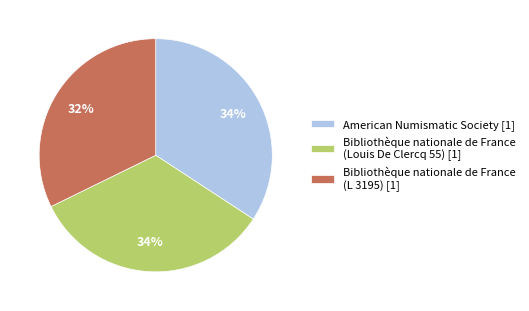

Does any single category account for the majority?

No